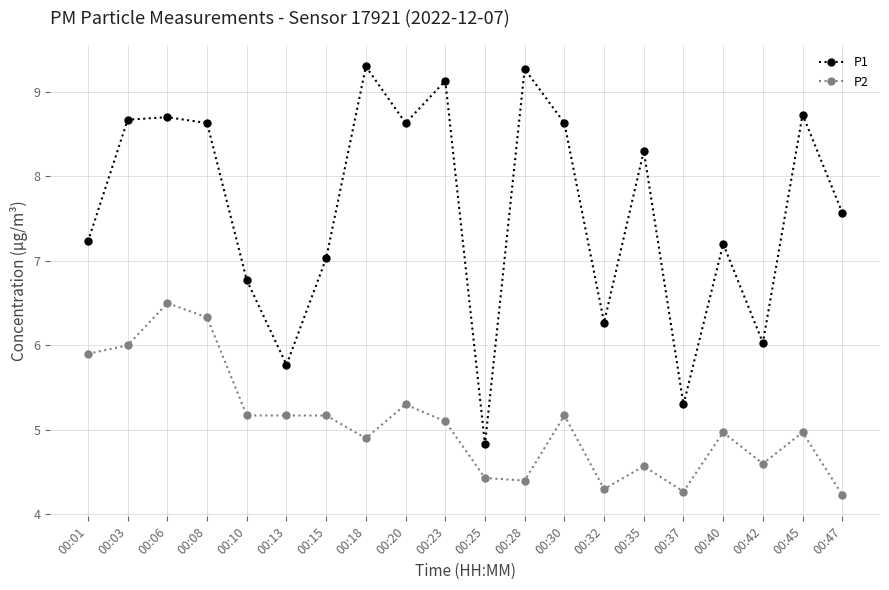

What is the difference between the P2 values at 00:18 and 00:25?

0.5